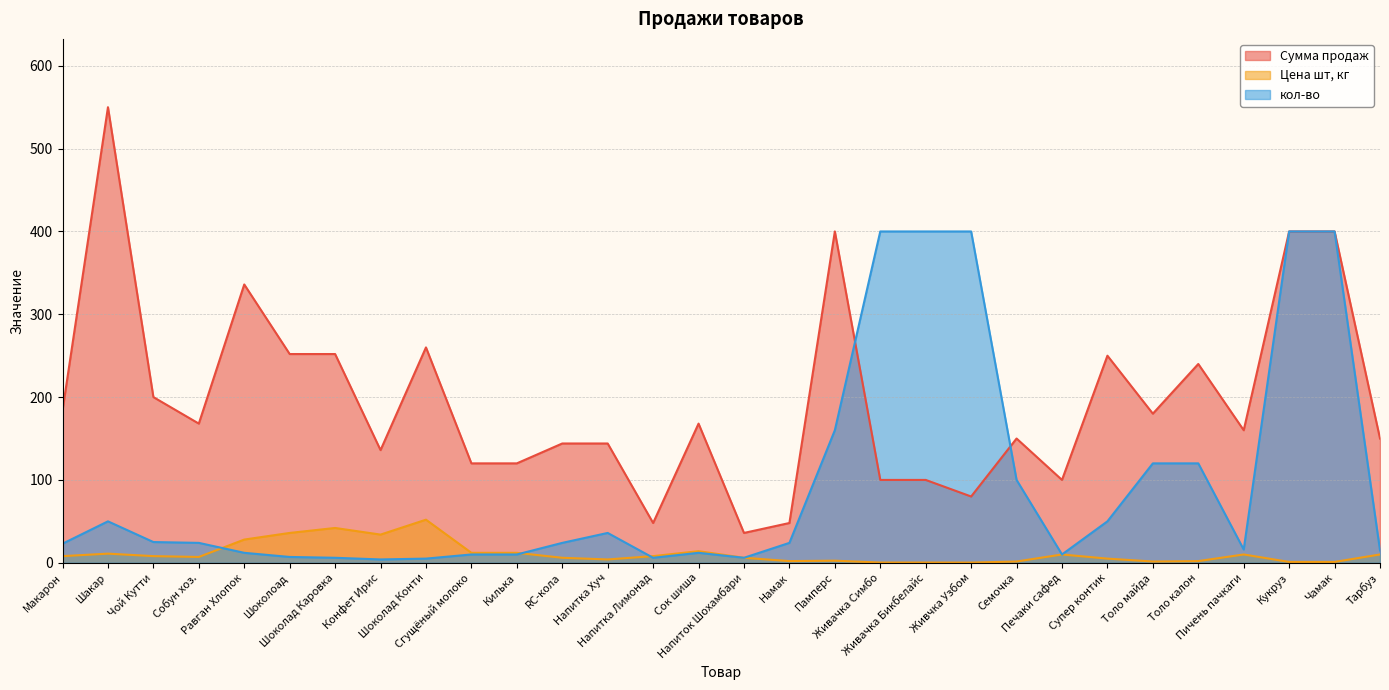

What are all the series names shown in the legend?

Сумма продаж, Цена шт, кг, кол-во